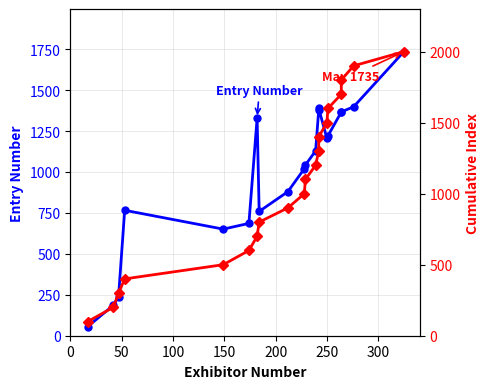

True or false: Entry Number and Cumulative Index intersect in this chart.

True